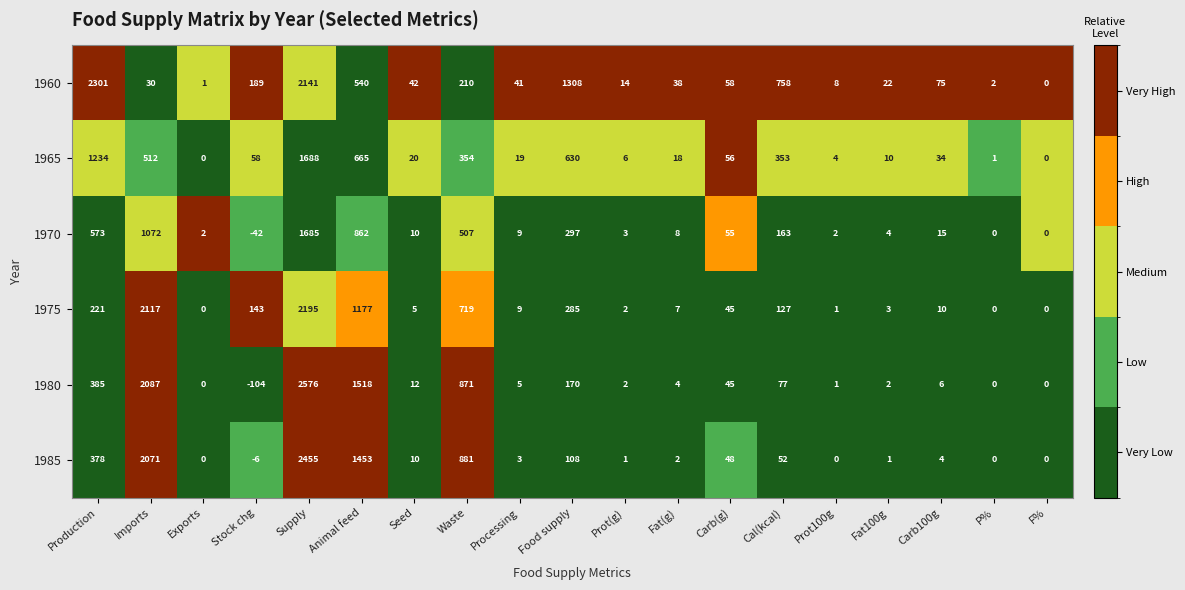

At which label does 1960 reach its peak?

Production